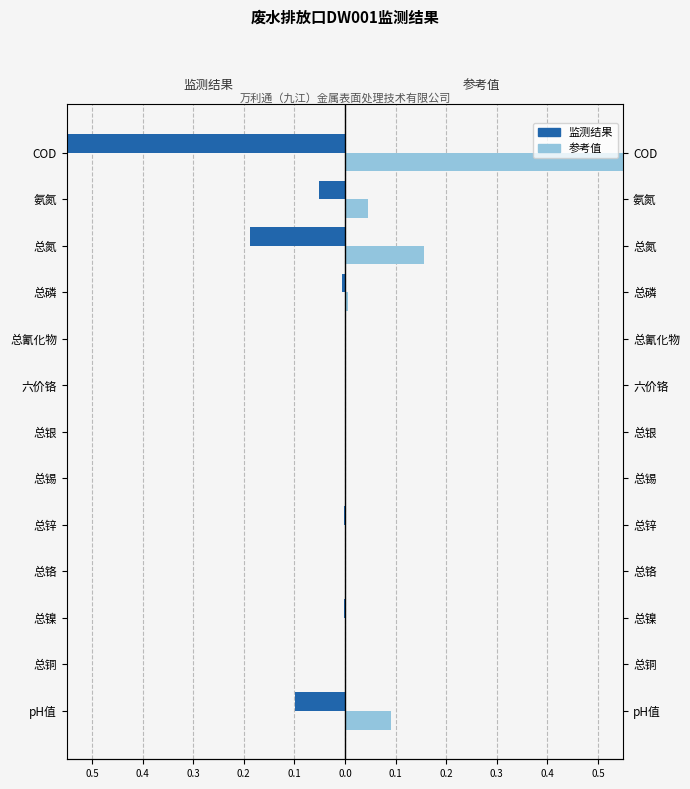

What is the difference between the second highest and second lowest values in the 参考值 series?

0.2